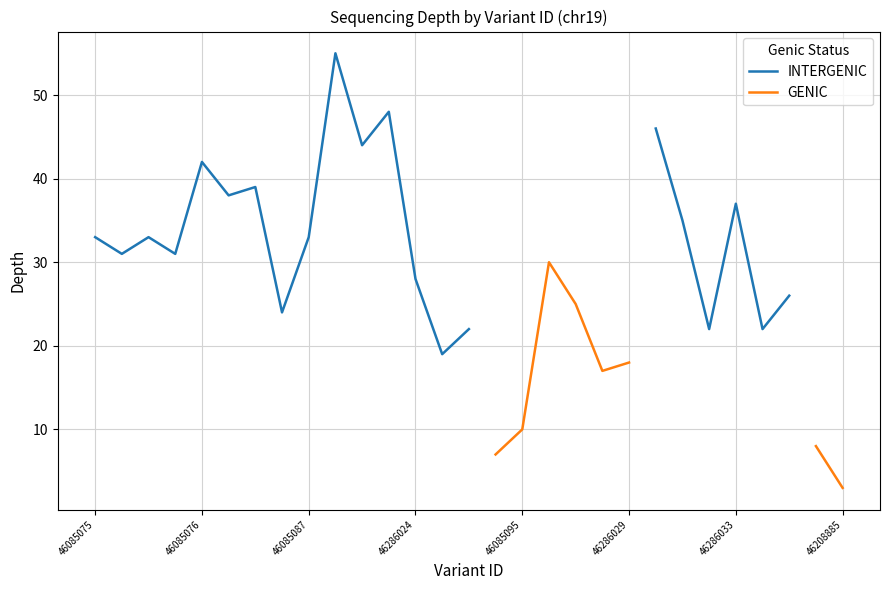

Between 46286030 and 46286026, which is larger?

46286030